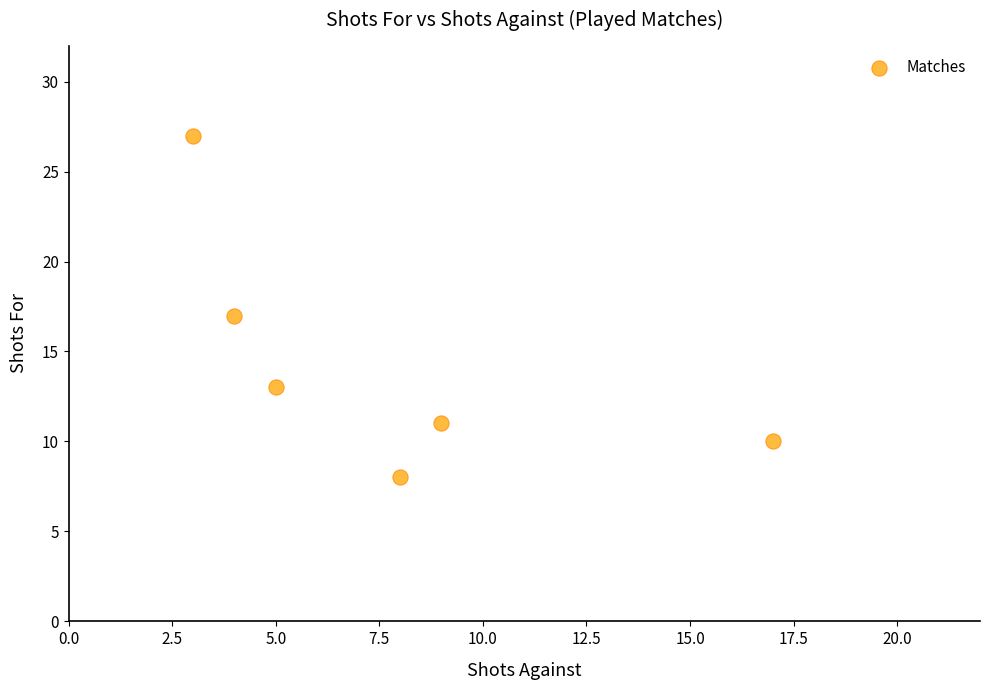

What is the range of X values (max minus min)?

14